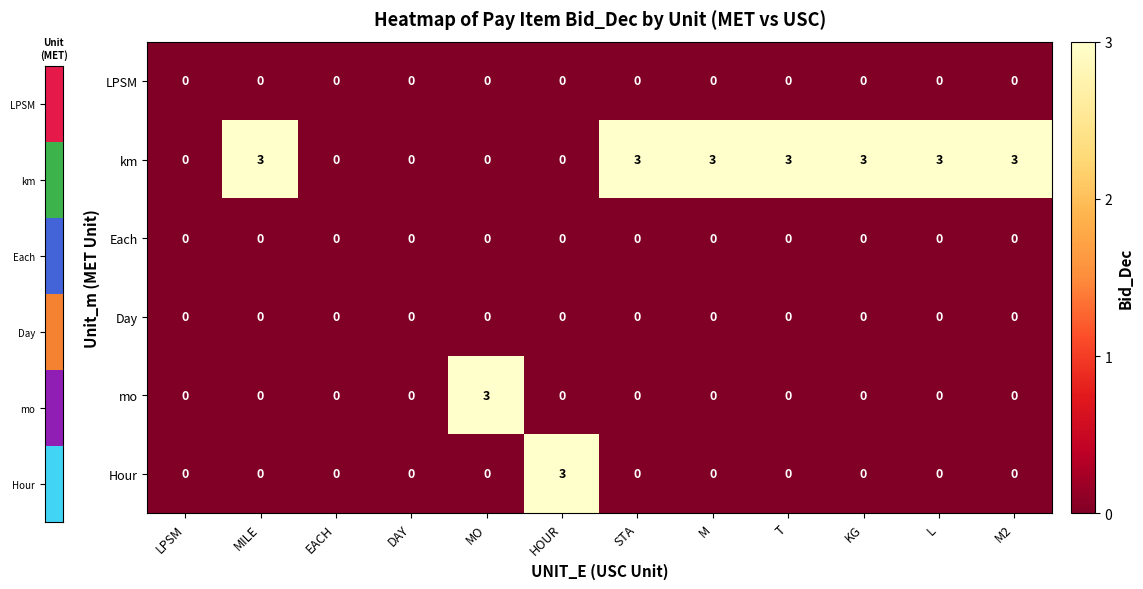

Is it true that mo equals 0 at L?

True